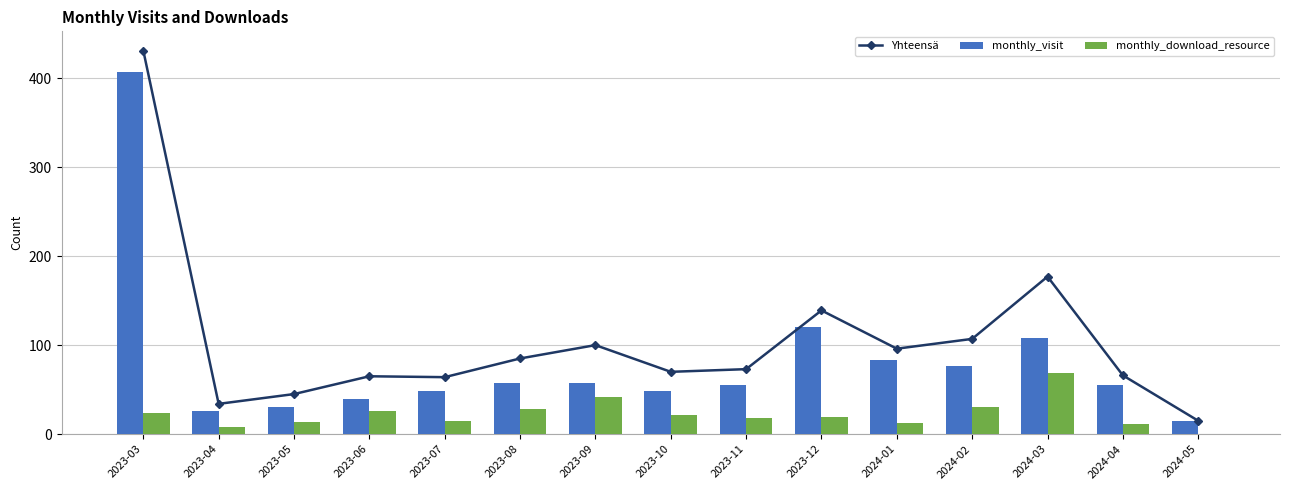

What is the label of the 11th bar from the right?

2023-07